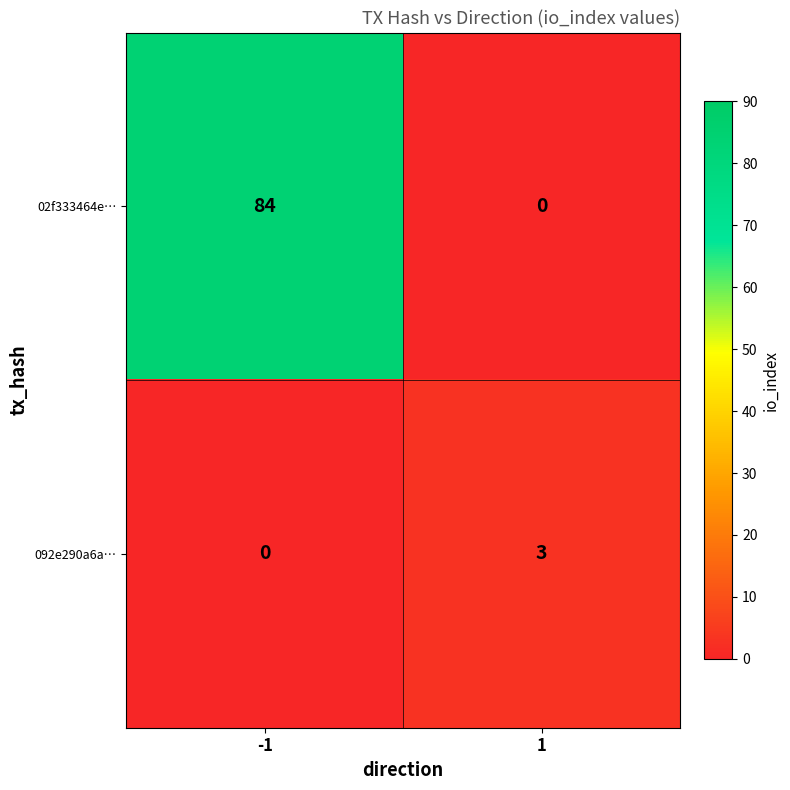

Which series changed the most between -1 and 1?

02f333464e…